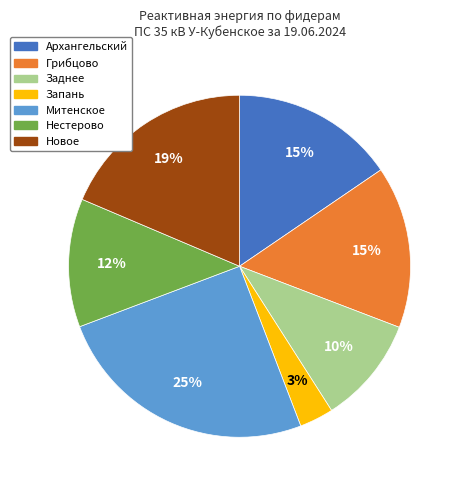

To the nearest percent, what is the difference between the largest and smallest slice percentages?

22%